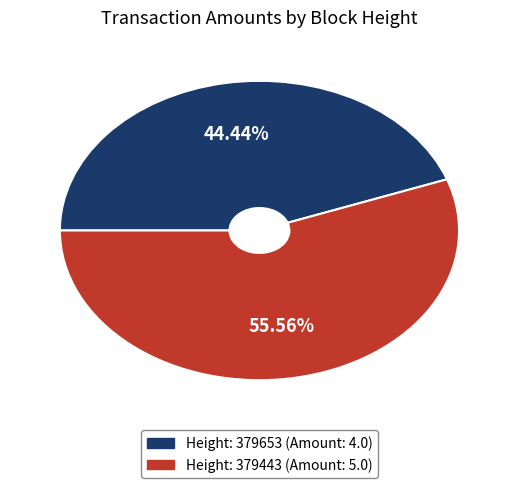

Does any single category account for the majority?

Yes